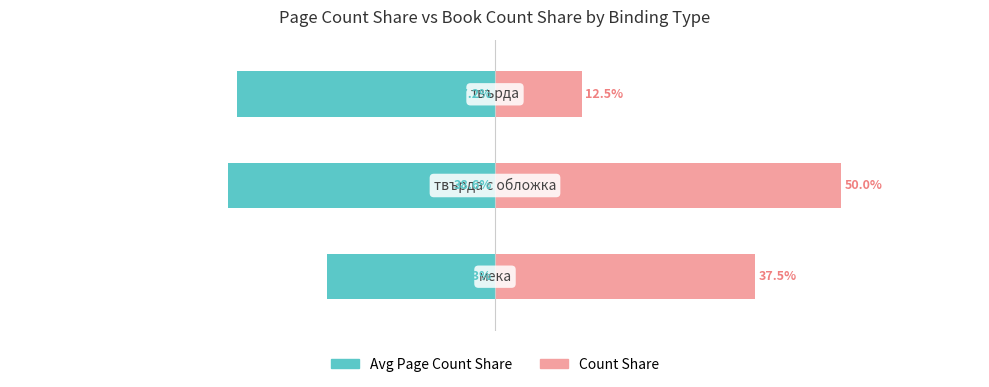

Rank the series by their average value, from lowest to highest.

Avg Page Count Share, Count Share